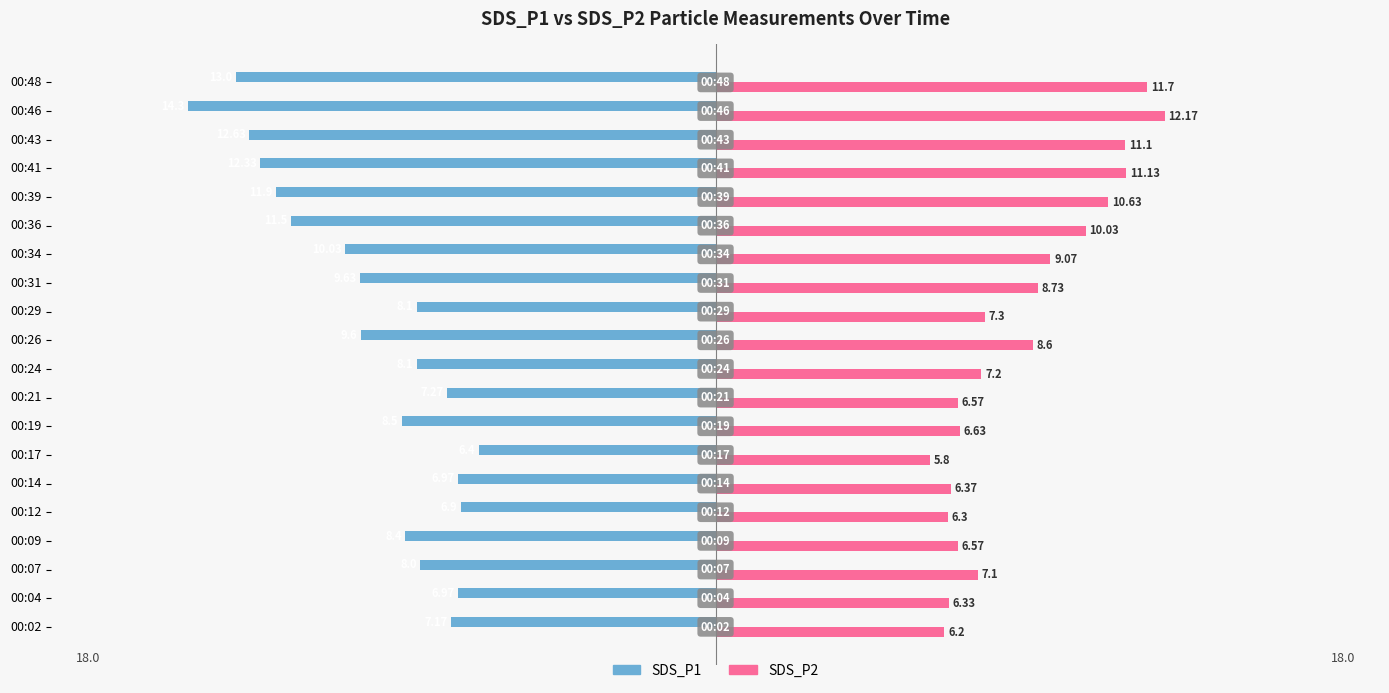

Which series has the largest range (max minus min)?

SDS_P1